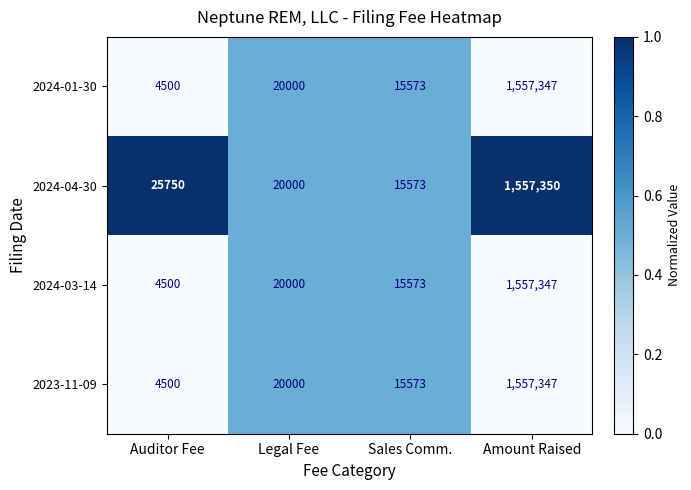

How many values in the 2024-03-14 series are below 20000?

2